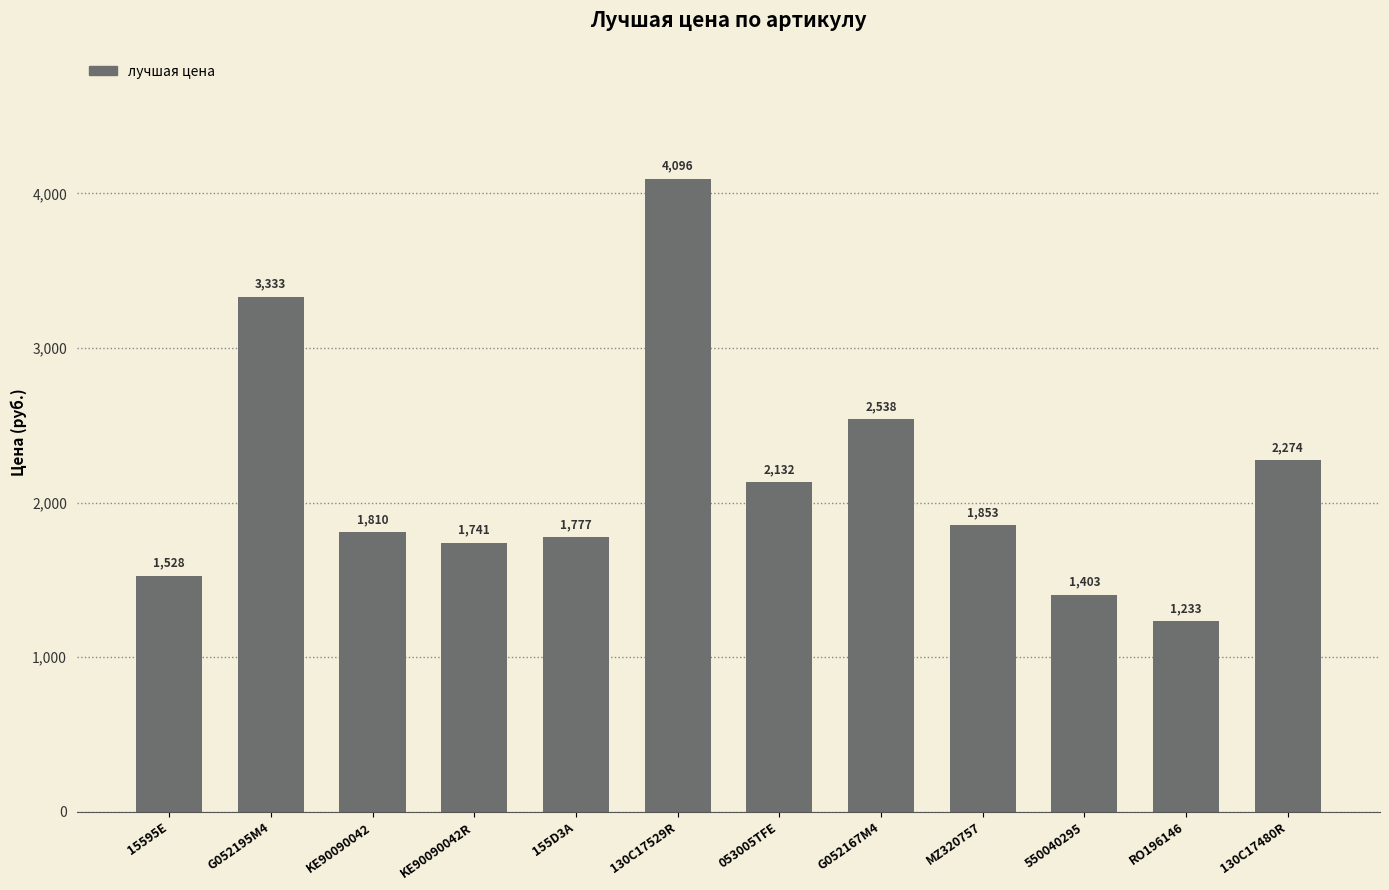

What is the label of the 6th bar from the right?

053005TFE